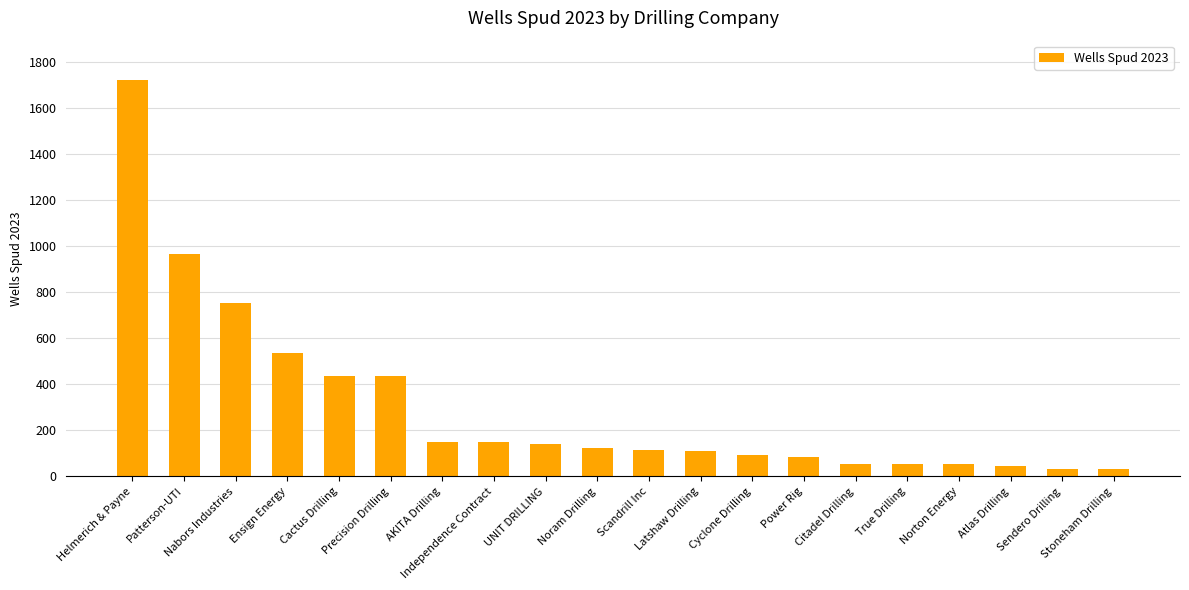

What is the greatest value displayed?

1719